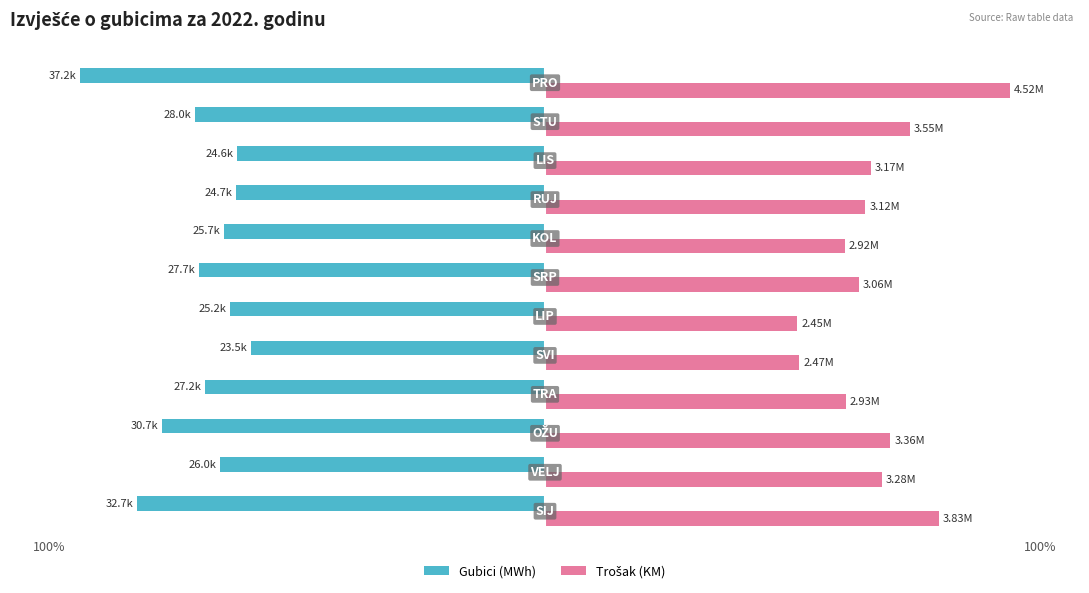

Which series has the largest total across all categories?

Trošak (KM)